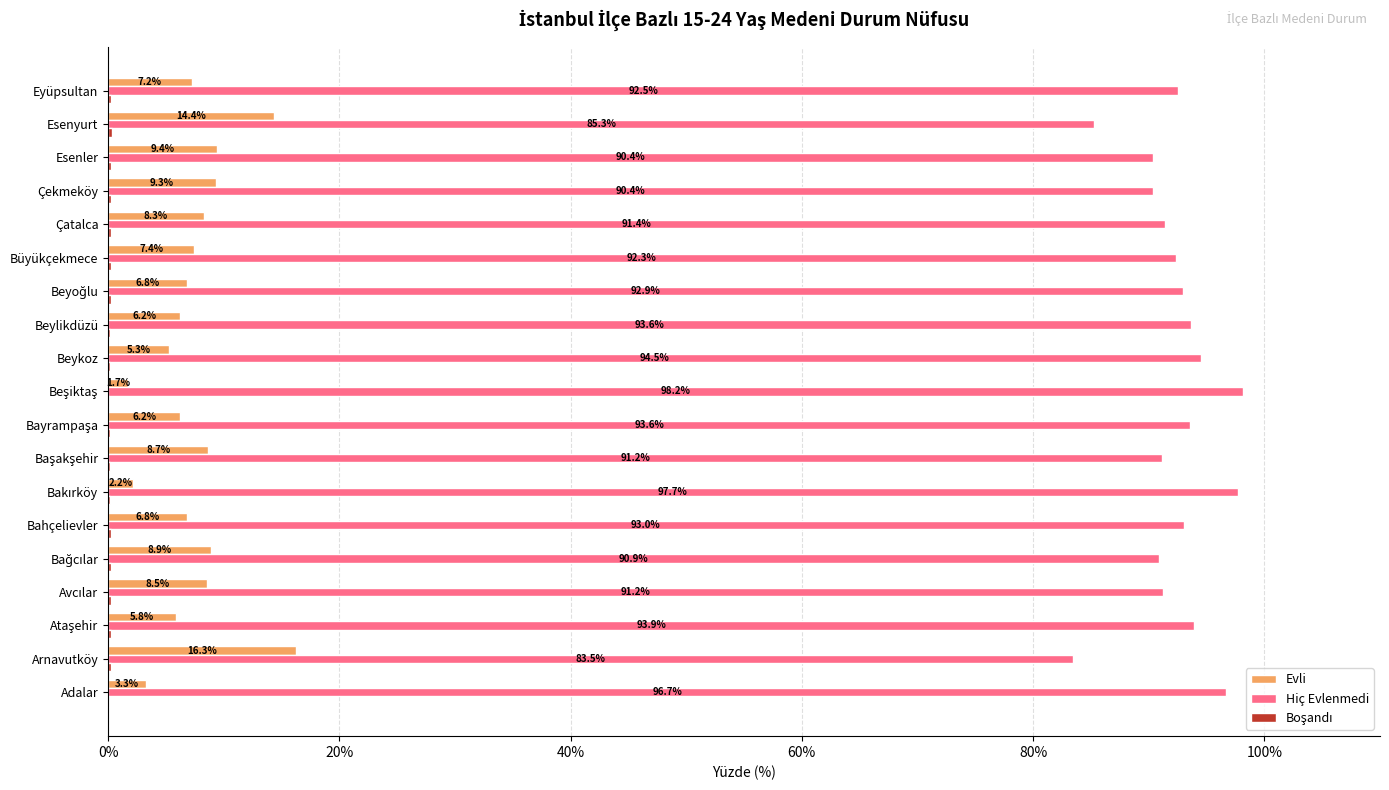

The Evli series shows 8.3 at Çatalca. True or false?

True